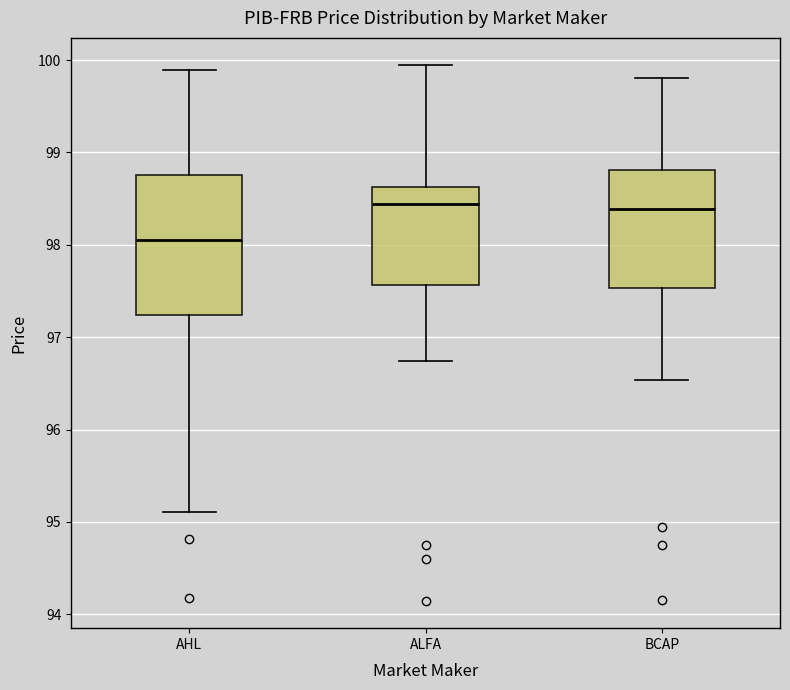

Reading left to right, transcribe this box plot: for each box, give where its median line is, the range the box spans, and where its two whiskers end, as read against the y-axis. The values are not printed on the chart, so give them approximately, as read against the axis.

AHL: median 98.1, box 97.2 to 98.8, whiskers 95.1 to 99.9
ALFA: median 98.4, box 97.6 to 98.6, whiskers 96.7 to 100.0
BCAP: median 98.4, box 97.5 to 98.8, whiskers 96.5 to 99.8